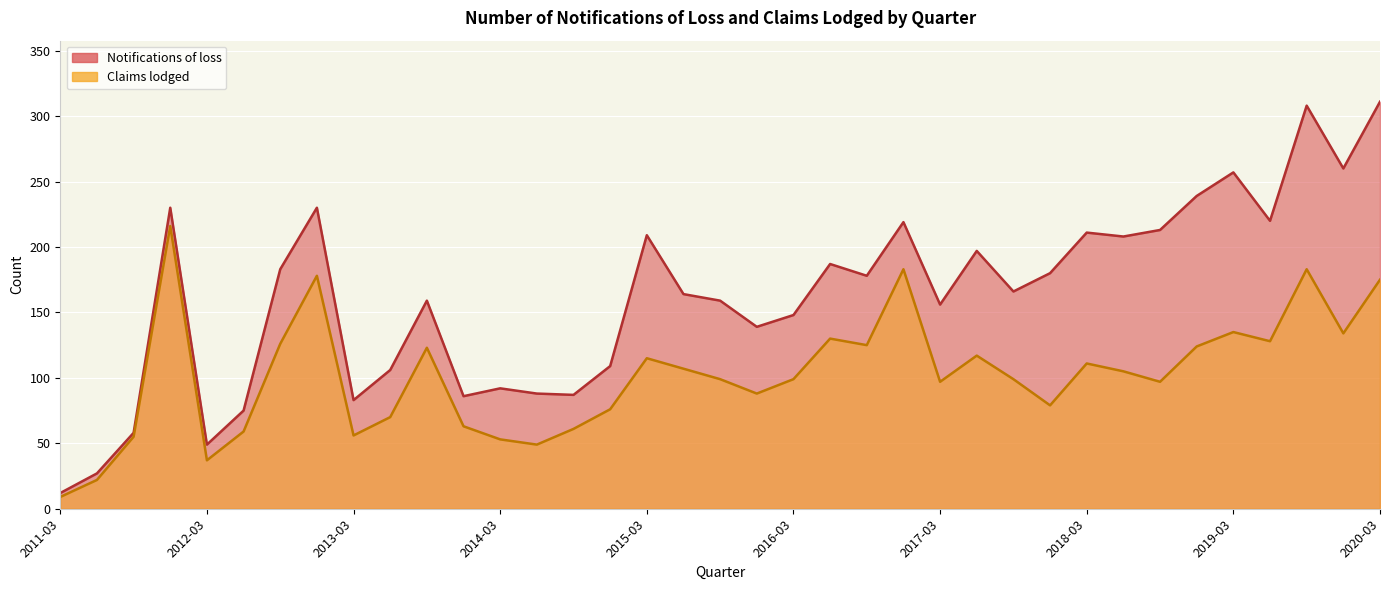

What is the label of the 36th point from the right?

2011-06